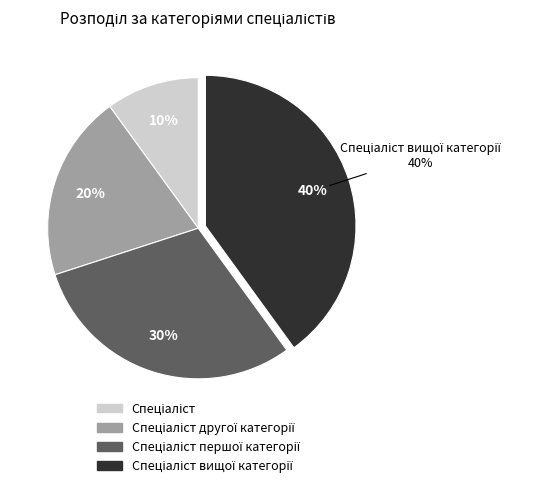

Between Спеціаліст другої категорії and Спеціаліст вищої категорії, which is larger?

Спеціаліст вищої категорії